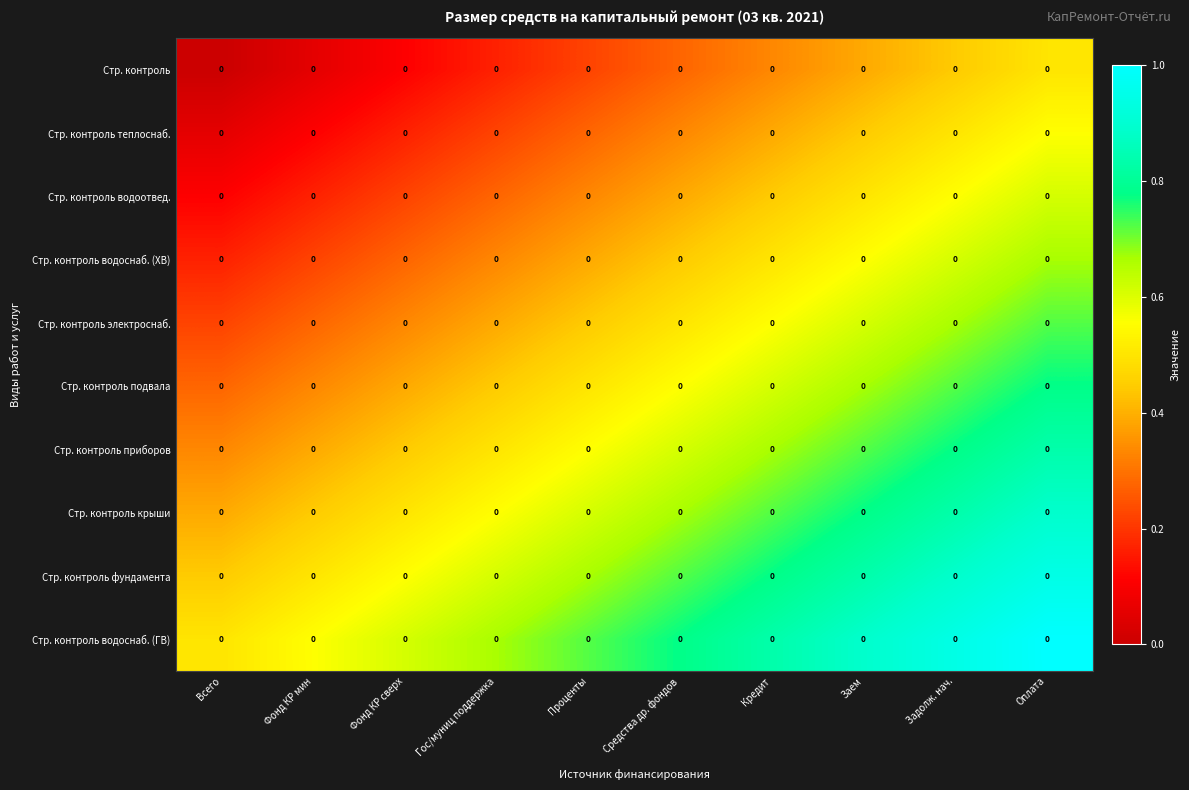

Where is Стр. контроль водоотвед. nearest to the value 0?

Всего